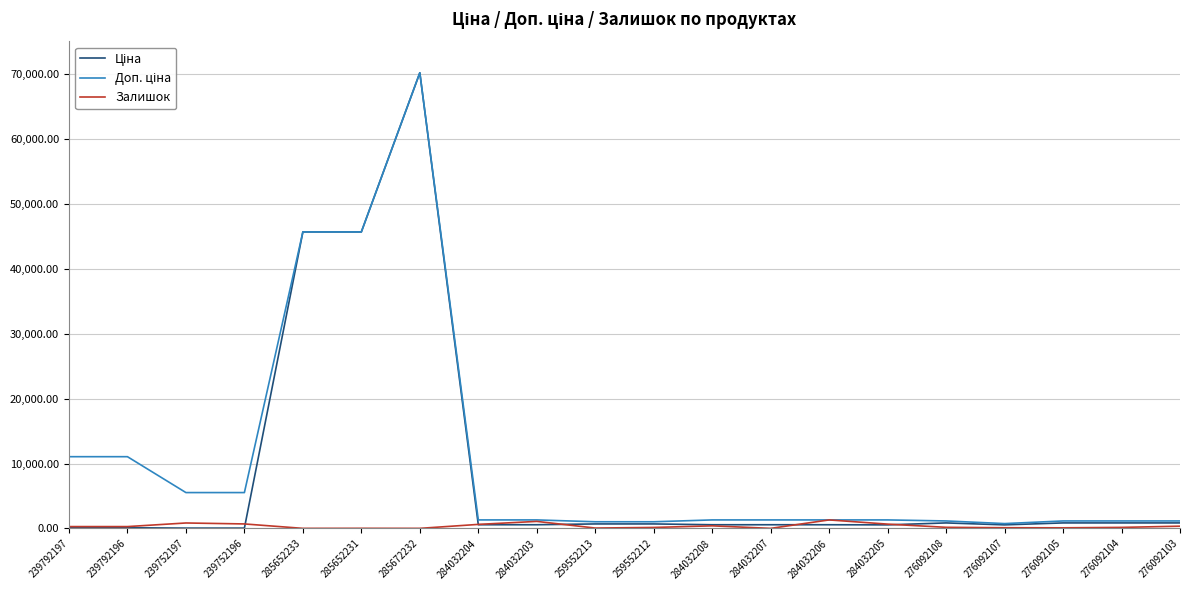

At which category is the sum across all series the highest?

285672232